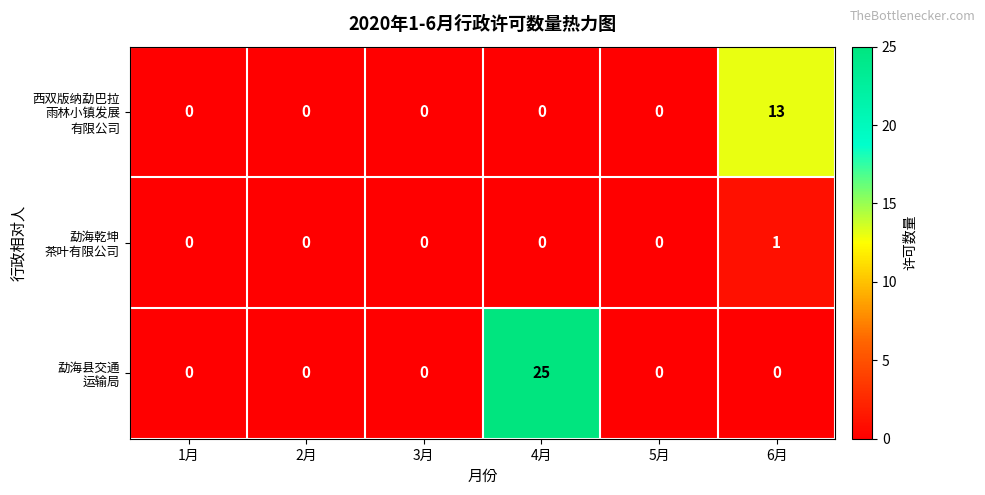

What is the greatest value displayed?

25